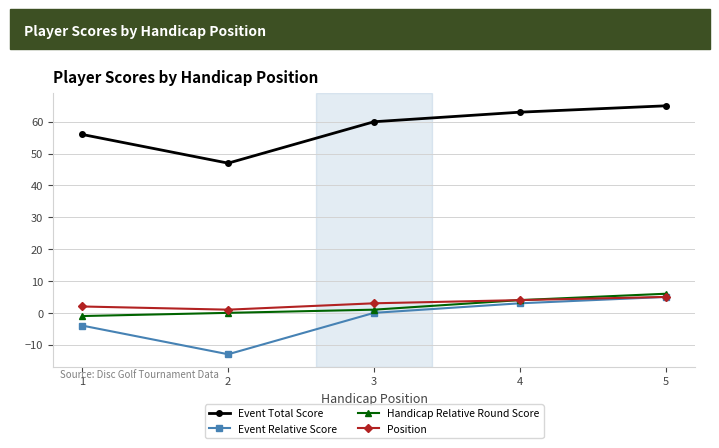

What is the sum of all Event Relative Score values?

-9